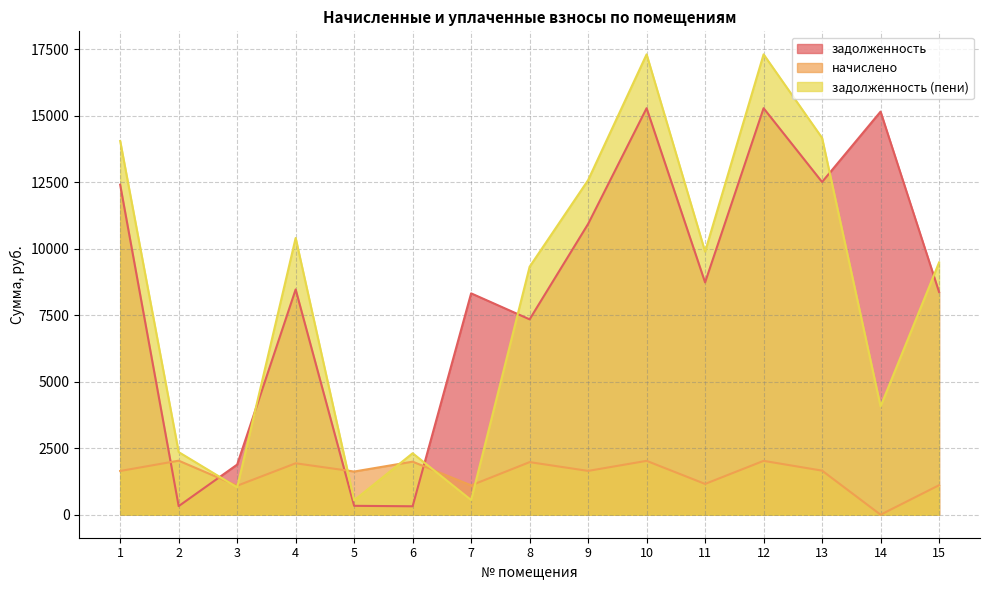

What is the value of the задолженность (пени) point at the 13th from the left?

14162.9